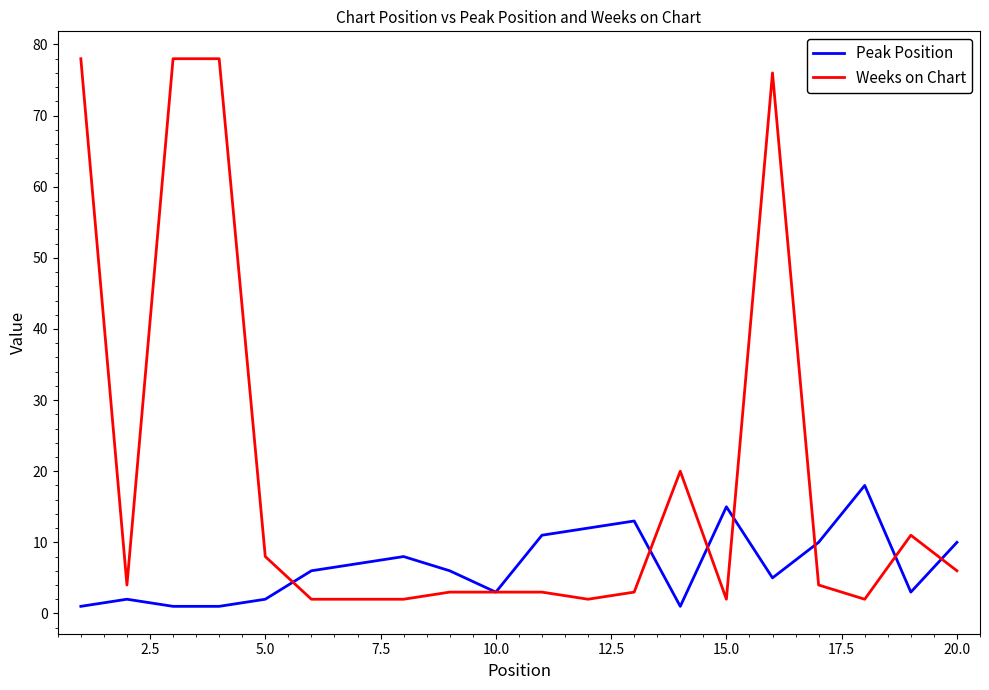

What is the average value of the Peak Position series?

7